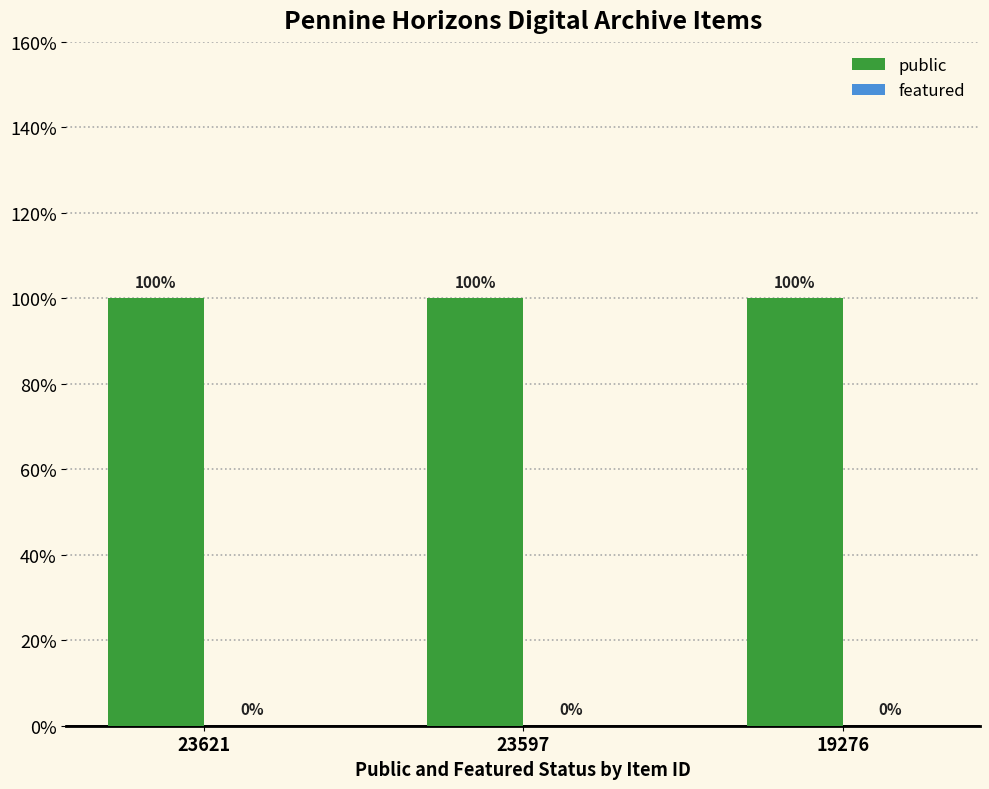

Rank the series at 23597 from highest to lowest value.

public, featured